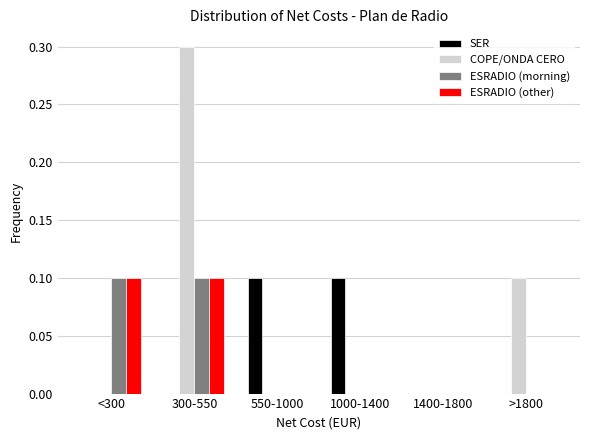

Reading left to right, transcribe all the data shown in this chart.

SER: <300=0.0	300-550=0.0	550-1000=0.1	1000-1400=0.1	1400-1800=0.0	>1800=0.0
COPE/ONDA CERO: <300=0.0	300-550=0.3	550-1000=0.0	1000-1400=0.0	1400-1800=0.0	>1800=0.1
ESRADIO (morning): <300=0.1	300-550=0.1	550-1000=0.0	1000-1400=0.0	1400-1800=0.0	>1800=0.0
ESRADIO (other): <300=0.1	300-550=0.1	550-1000=0.0	1000-1400=0.0	1400-1800=0.0	>1800=0.0